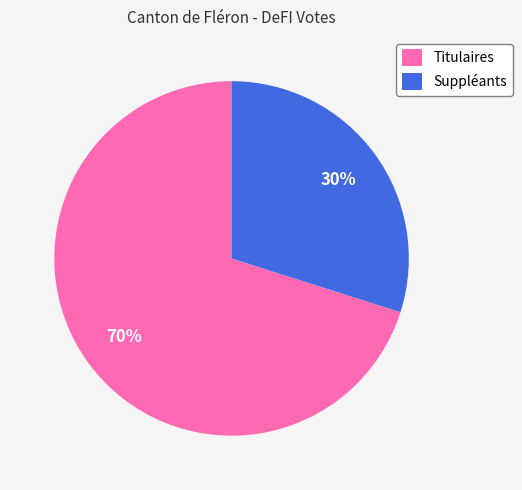

To the nearest percent, what portion does Titulaires represent?

70%